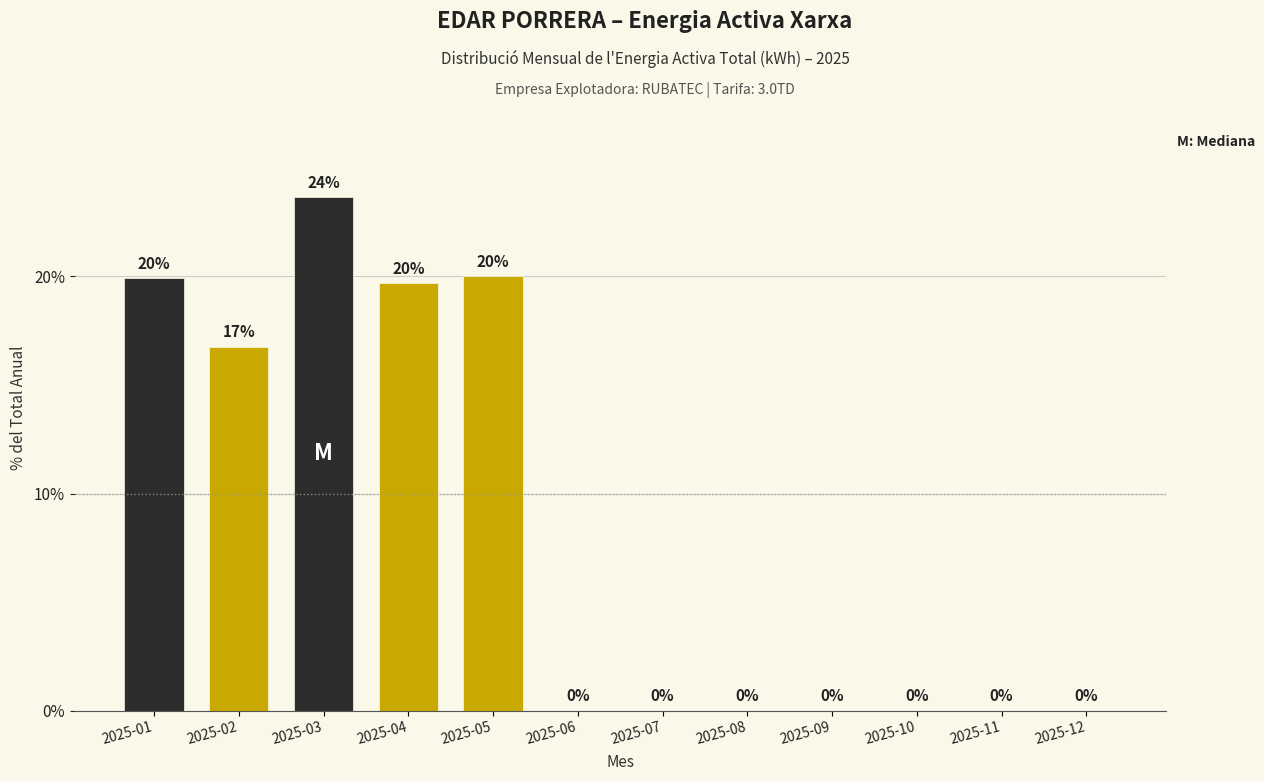

At which label is the value closest to 11?

2025-02